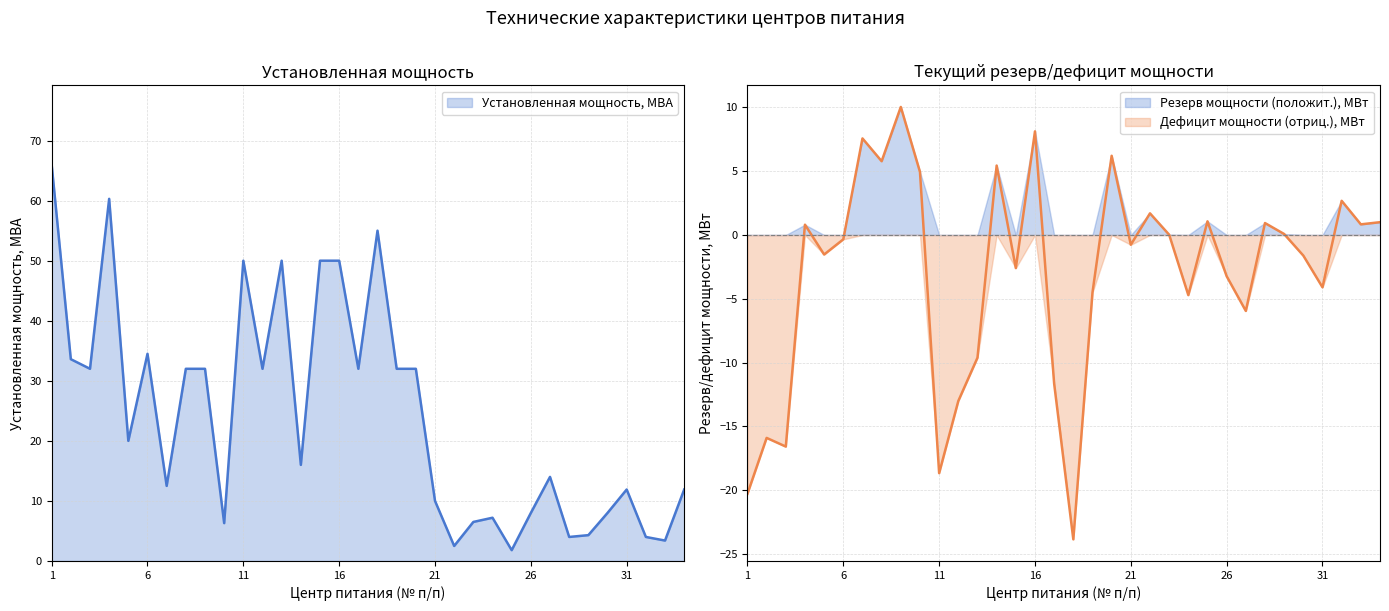

Is it true that Дефицит мощности (отриц.), МВт equals -4.1 at 31?

True